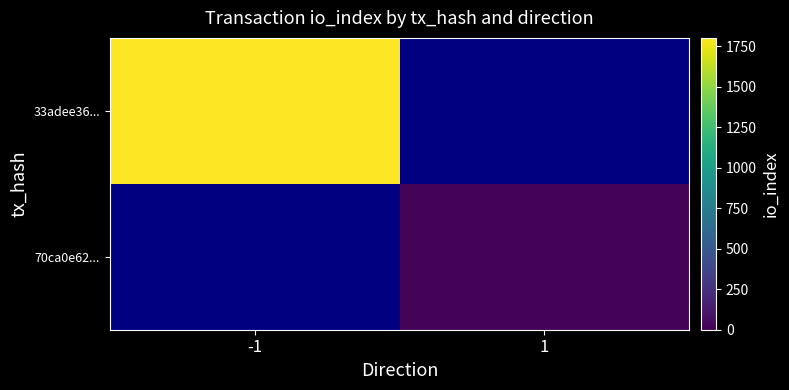

At how many categories does at least one series exceed 588?

1